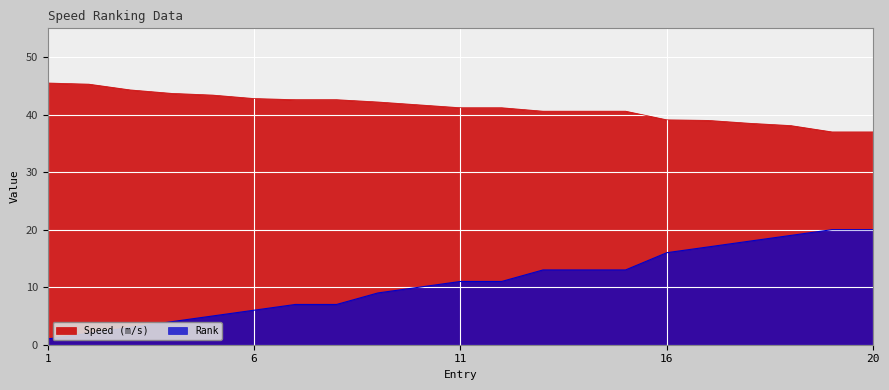

What is the value of the Rank point at the 3rd from the left?

3.0